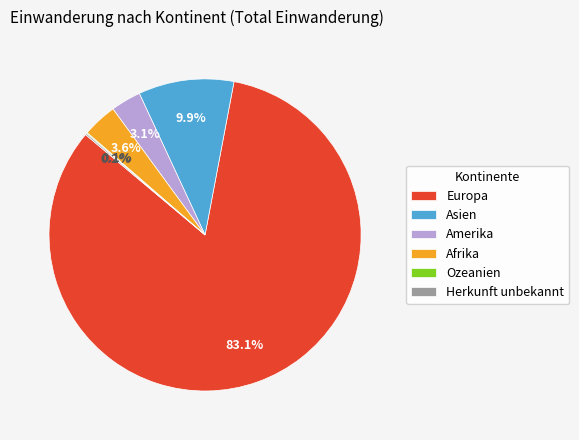

Which slice represents more than half of the pie?

Europa